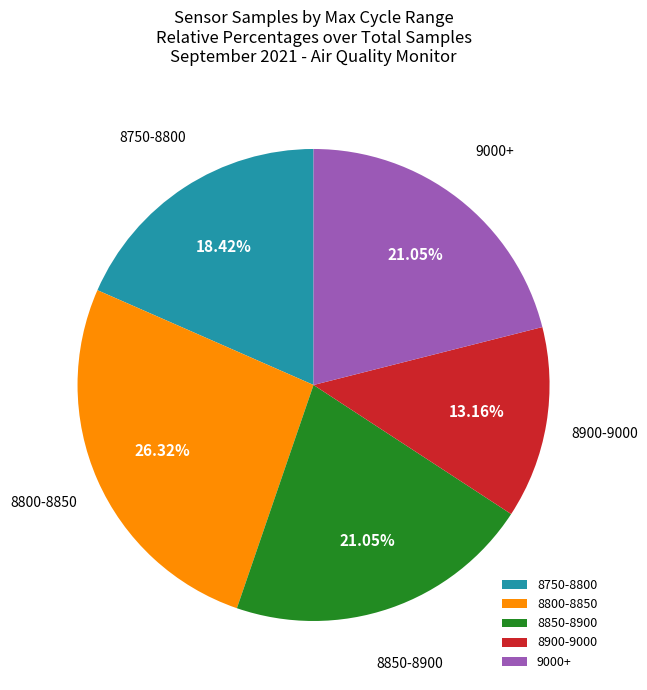

Do 8850-8900 and 8900-9000 together represent more than half of the pie?

No